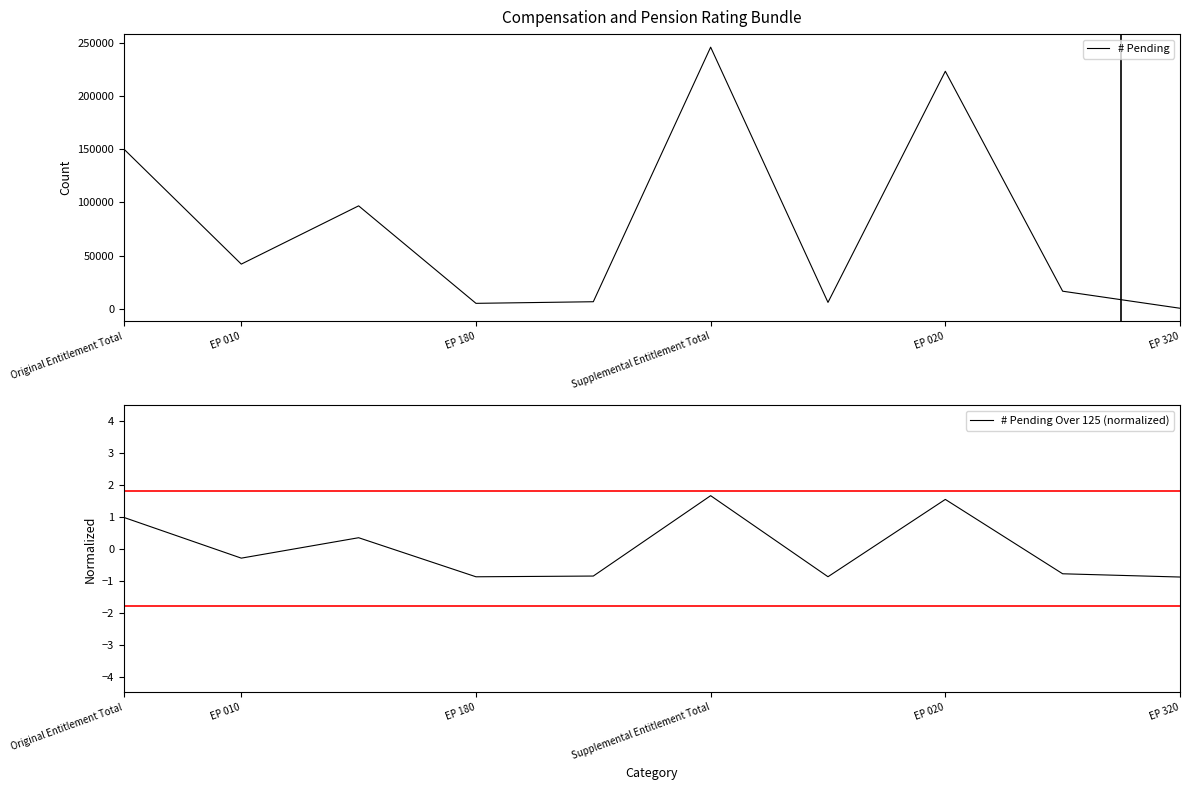

At how many categories does at least one series exceed 27776?

5